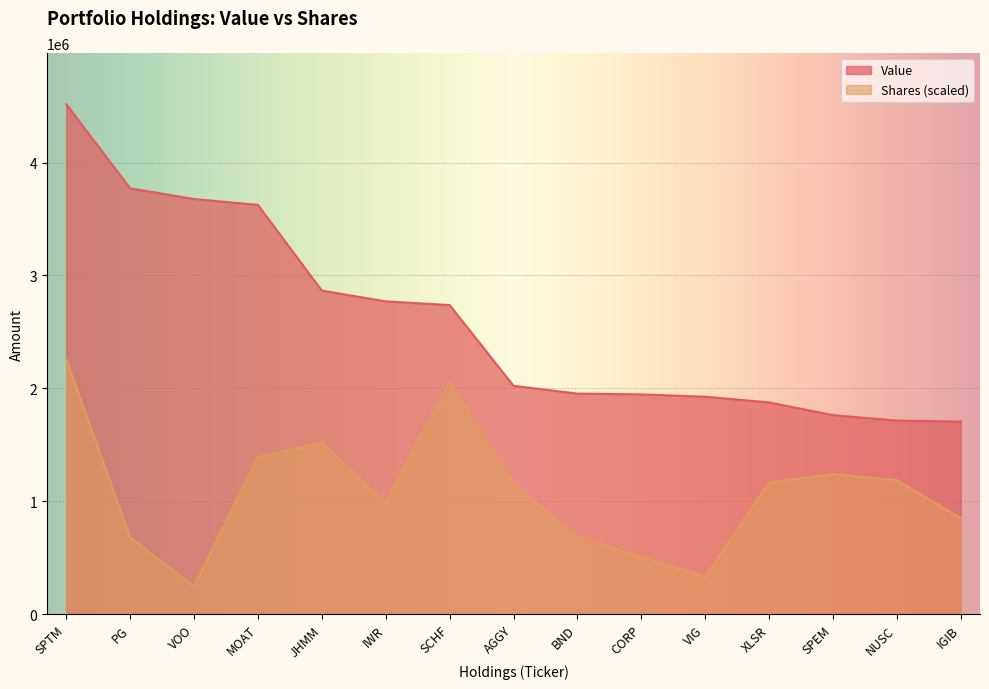

Reading left to right, what are all the values shown in this chart?

Value: SPTM=4518000.0	PG=3772000.0	VOO=3677000.0	MOAT=3625000.0	JHMM=2866000.0	IWR=2771000.0	SCHF=2738000.0	AGGY=2023000.0	BND=1954000.0	CORP=1947000.0	VIG=1926000.0	XLSR=1876000.0	SPEM=1763000.0	NUSC=1715000.0	IGIB=1706000.0
Shares: SPTM=2259000.0	PG=680353.4	VOO=245942.7	MOAT=1391736.1	JHMM=1519614.5	IWR=984652.4	SCHF=2056604.1	AGGY=1158193.3	BND=682087.0	CORP=510573.6	VIG=330656.3	XLSR=1166097.6	SPEM=1241114.5	NUSC=1186460.6	IGIB=850926.5